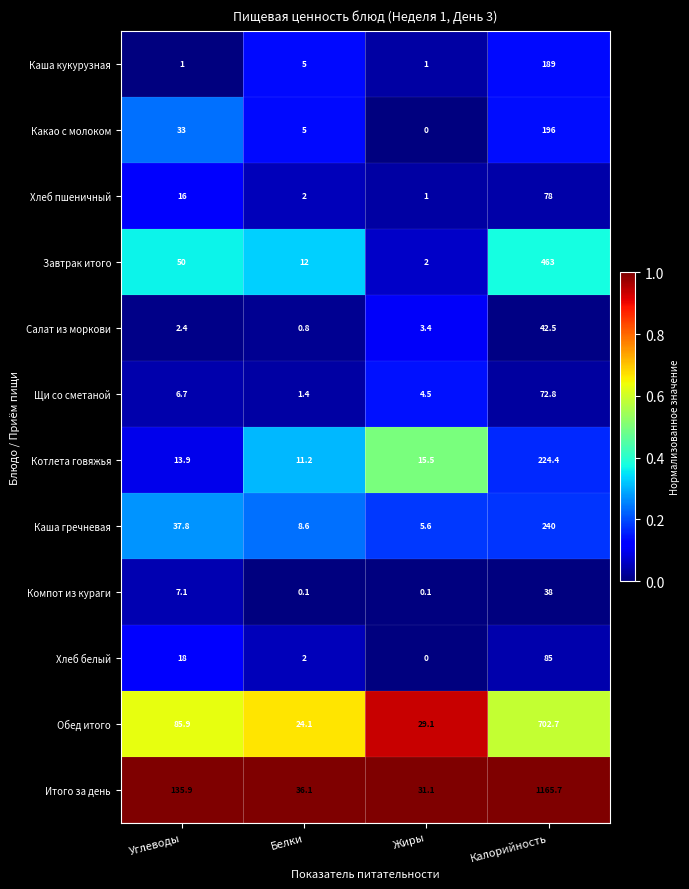

Which series changed the most between Белки and Жиры?

Завтрак итого